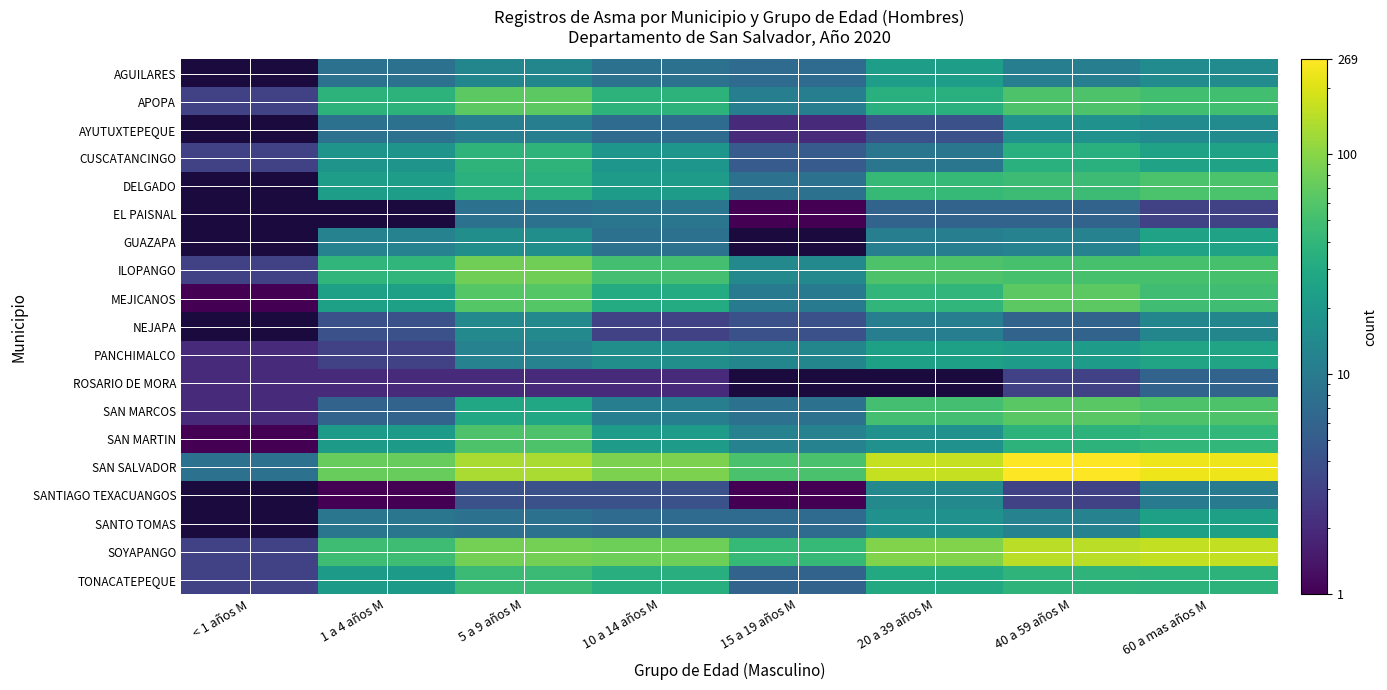

What is the total value across all series at 40 a 59 años M?

905.0